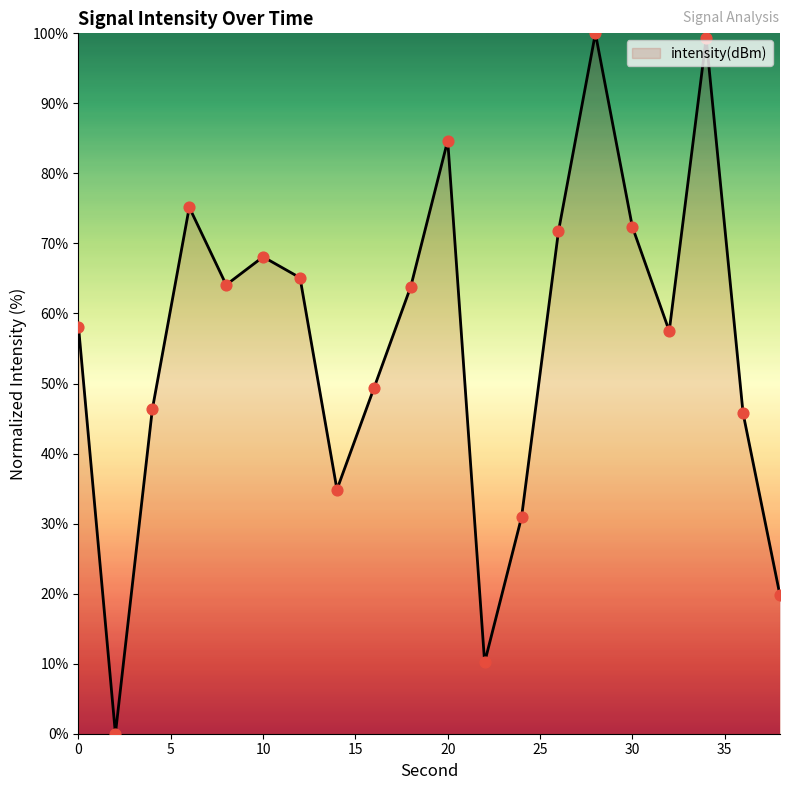

What is the difference between the maximum and minimum values?

100.0